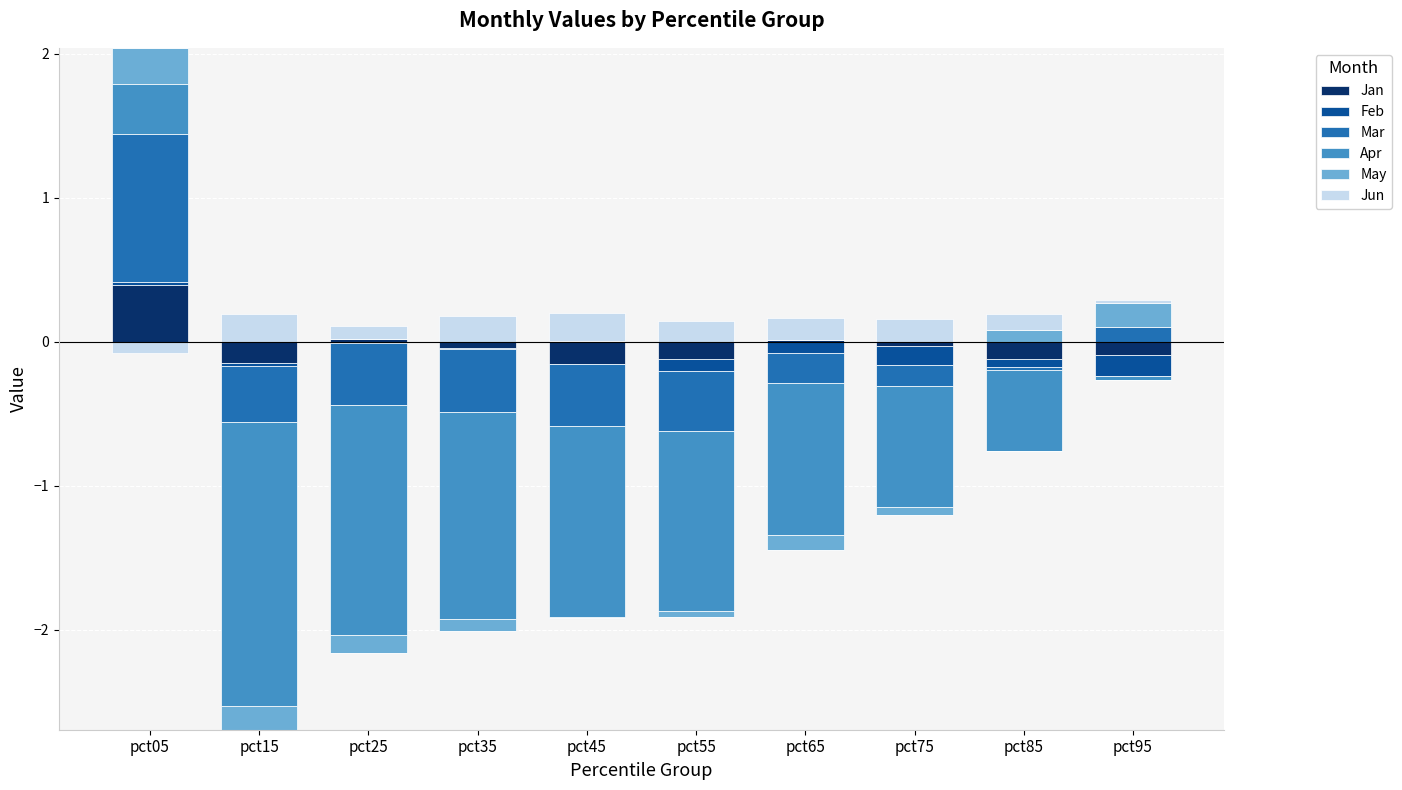

How many bars are there in each group?

6